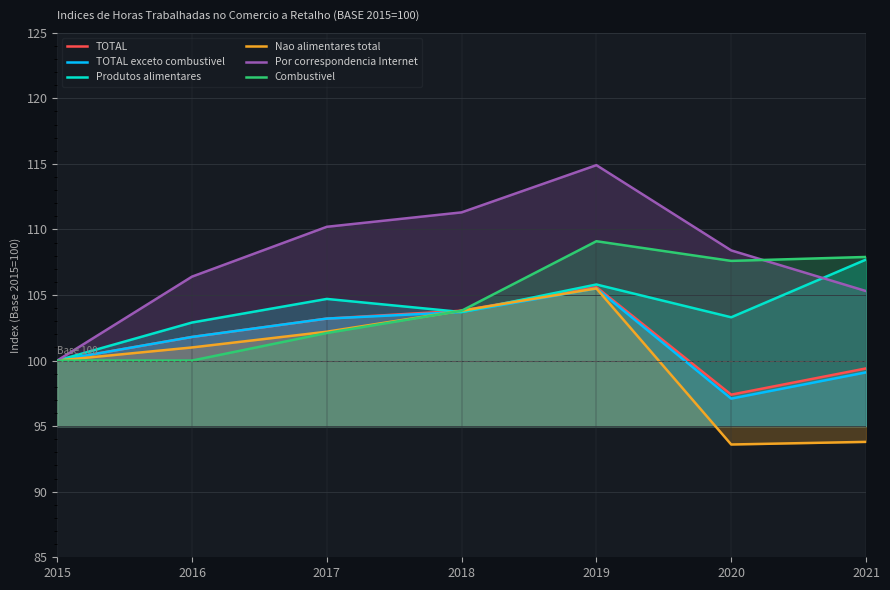

How many intersections are there between TOTAL exceto combustivel and Nao alimentares total?

1